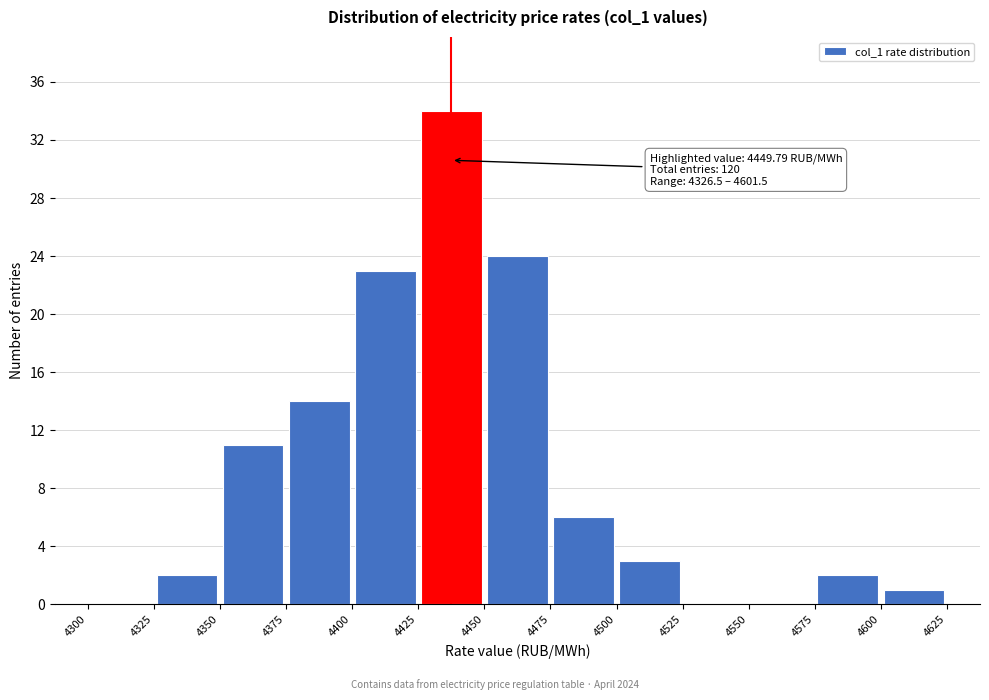

Which range on the x-axis has the tallest bar?

4425 to 4450